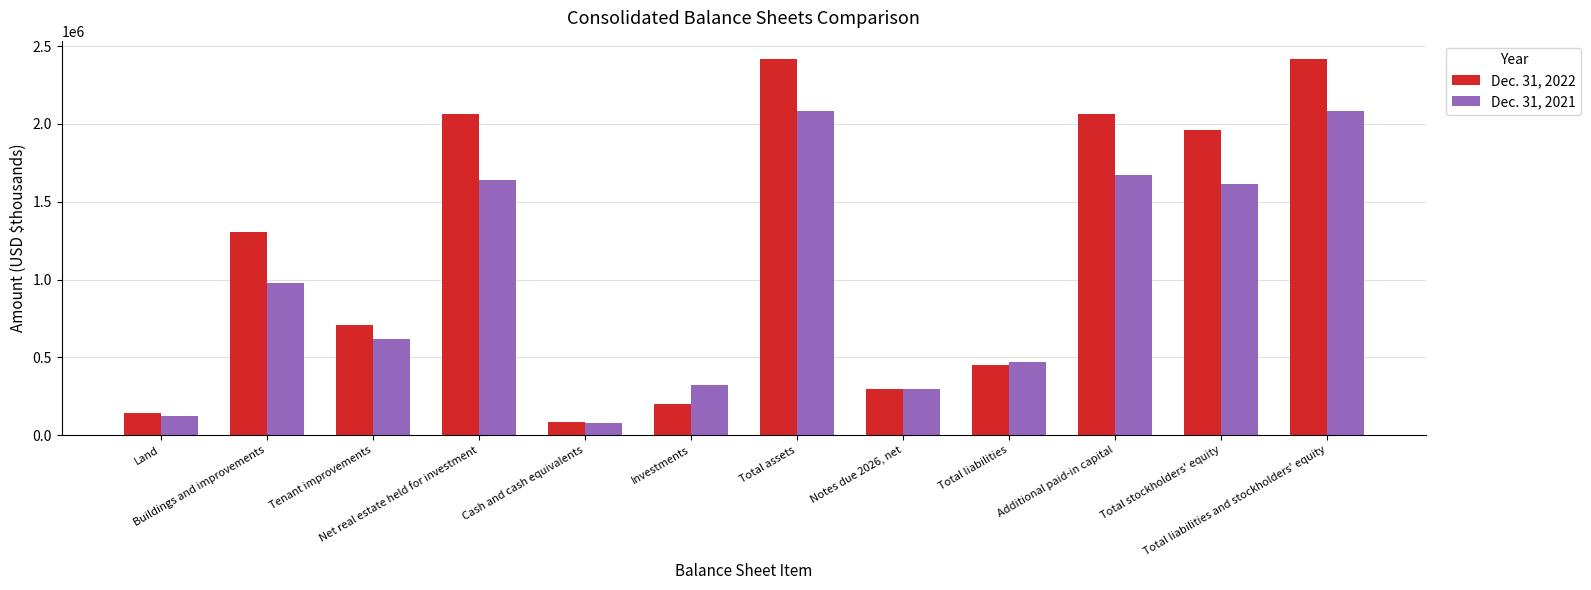

The value of Dec. 31, 2022 at Land is 139953. True or false?

True